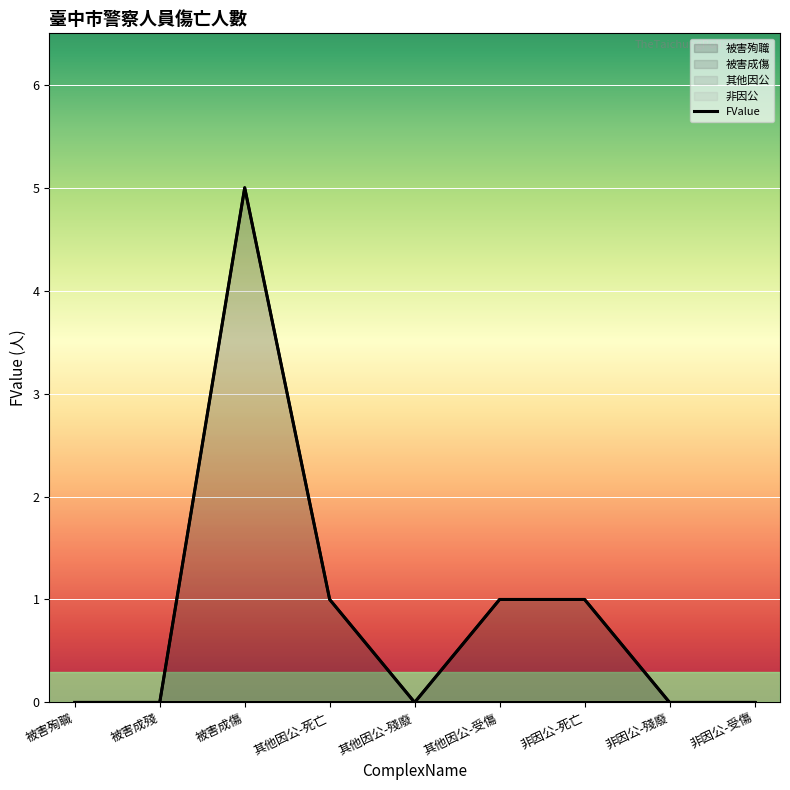

Reading left to right, transcribe all the data shown in this chart.

0	0	5	1	0	1	1	0	0